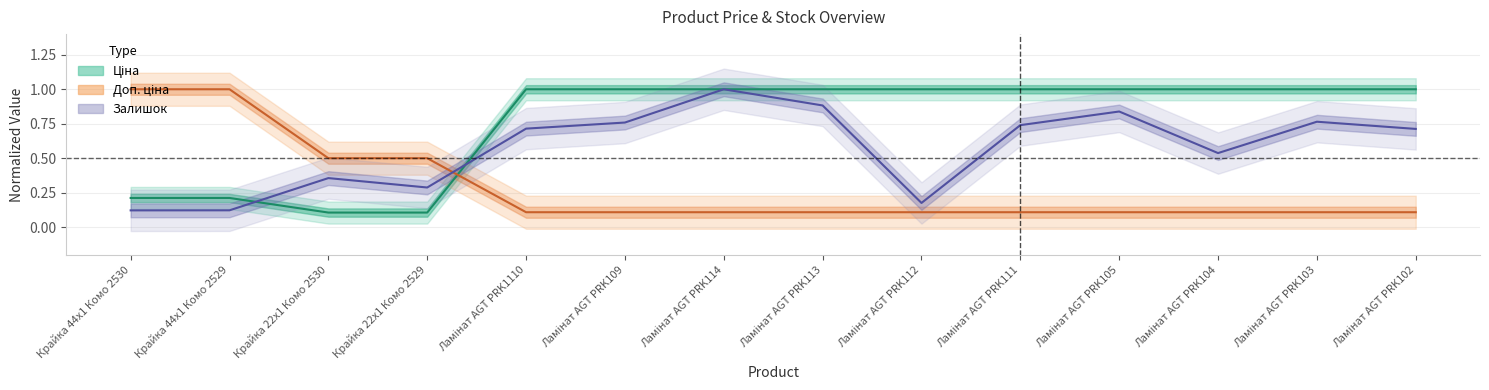

Where do Доп. ціна and Залишок first cross each other?

Крайка 22x1 Комо 2529 and Ламінат AGT PRK1110